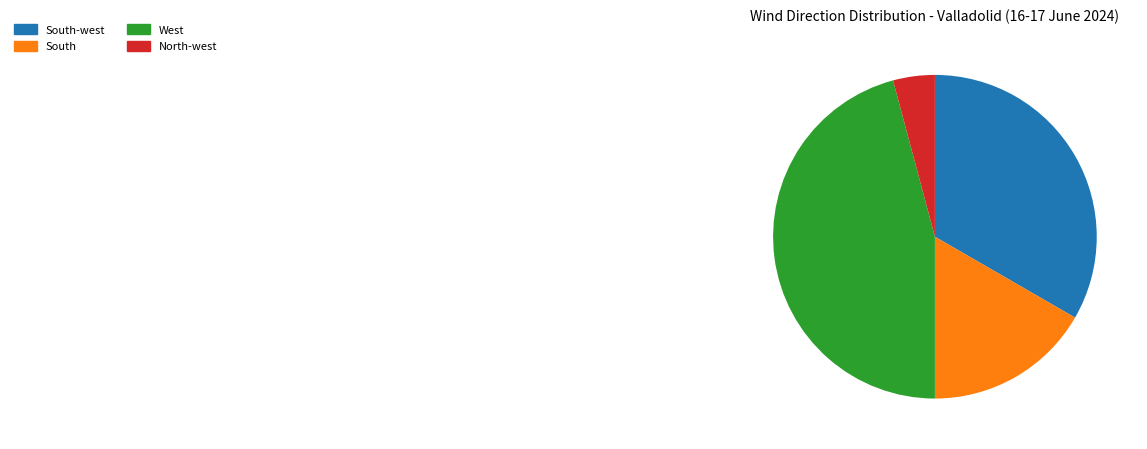

Is it true that South-west is 33% of the pie?

True